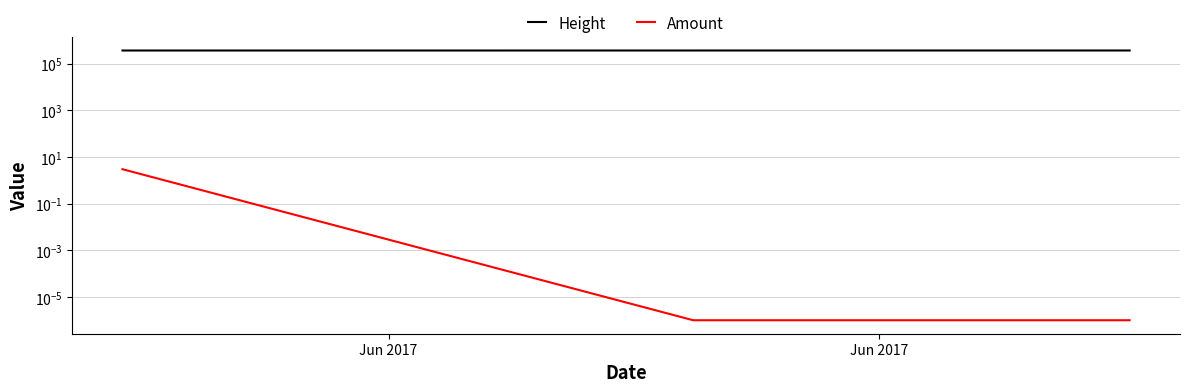

Which series has the widest spread of values?

Height